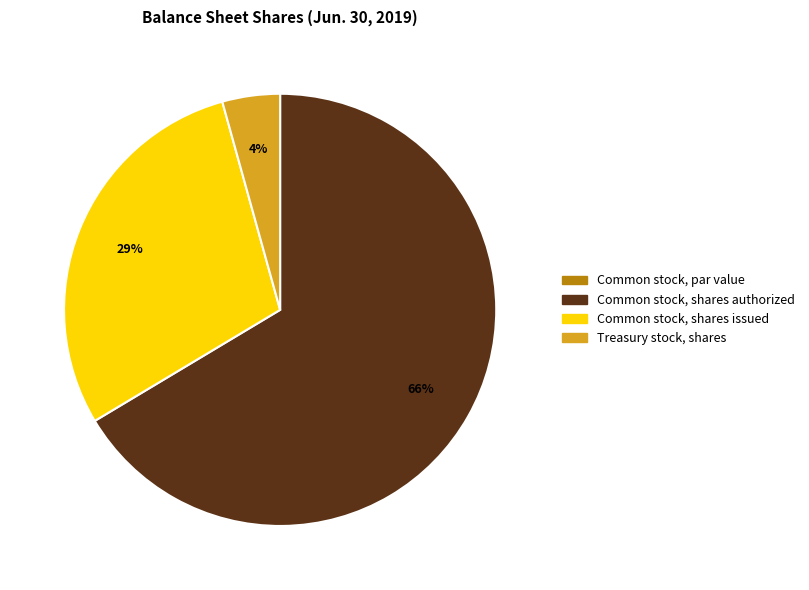

What is the largest slice in the pie chart?

Common stock, shares authorized